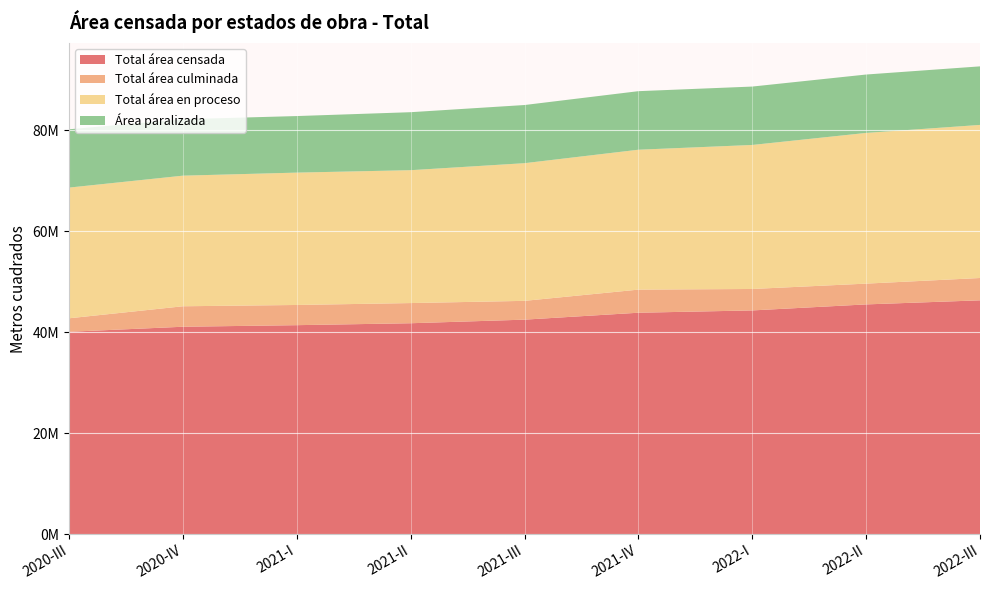

Reading left to right, list all the values displayed in this chart.

Total área censada: 2020-III=40072872	2020-IV=41070625	2021-I=41382374	2021-II=41764720	2021-III=42474459	2021-IV=43844806	2022-I=44301061	2022-II=45492035	2022-III=46299738
Total área culminada: 2020-III=2670053	2020-IV=4052751	2021-I=3997509	2021-II=3992328	2021-III=3721164	2021-IV=4572527	2022-I=4243399	2022-II=4112007	2022-III=4416955
Total área en proceso: 2020-III=25865204	2020-IV=25845382	2021-I=26193027	2021-II=26295517	2021-III=27243991	2021-IV=27685157	2022-I=28501470	2022-II=29824783	2022-III=30294144
Área paralizada: 2020-III=11537615	2020-IV=11172492	2021-I=11191838	2021-II=11476875	2021-III=11509304	2021-IV=11587122	2022-I=11556192	2022-II=11555245	2022-III=11588639